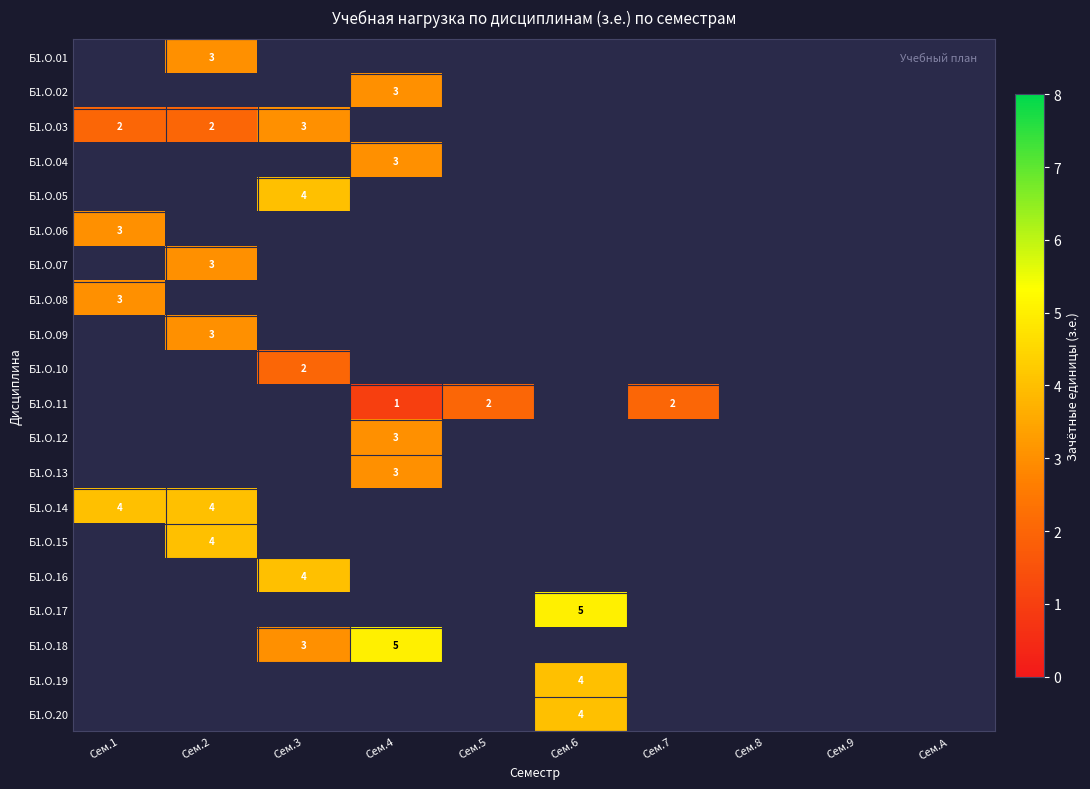

True or false: Б1.О.14 has a value of 1 at Сем.1.

False